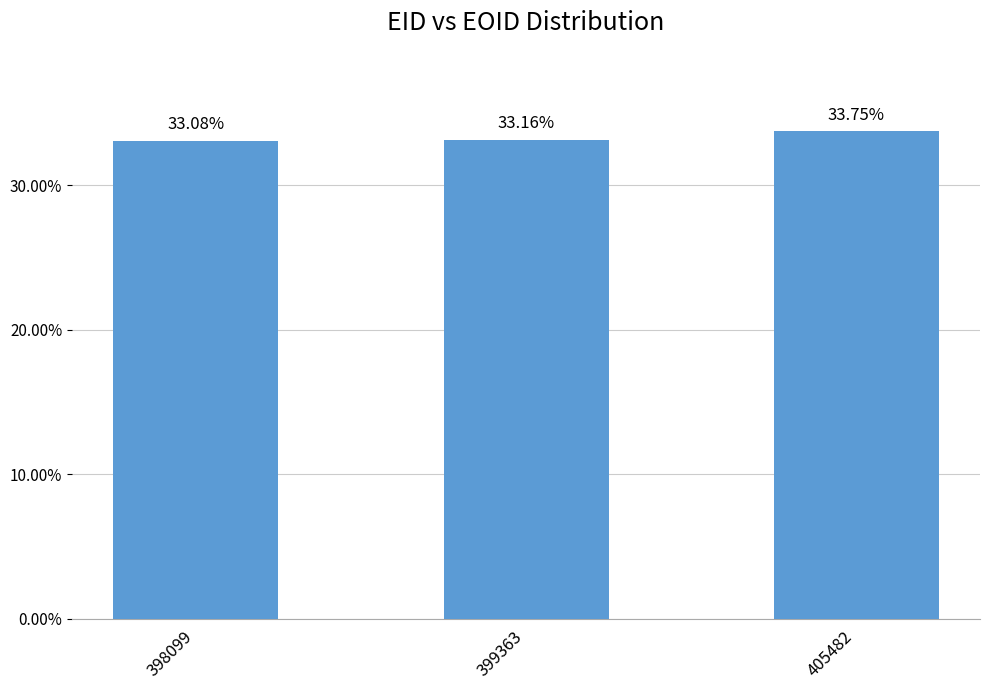

Reading left to right, list all the values displayed in this chart.

398099=33.1	399363=33.2	405482=33.8